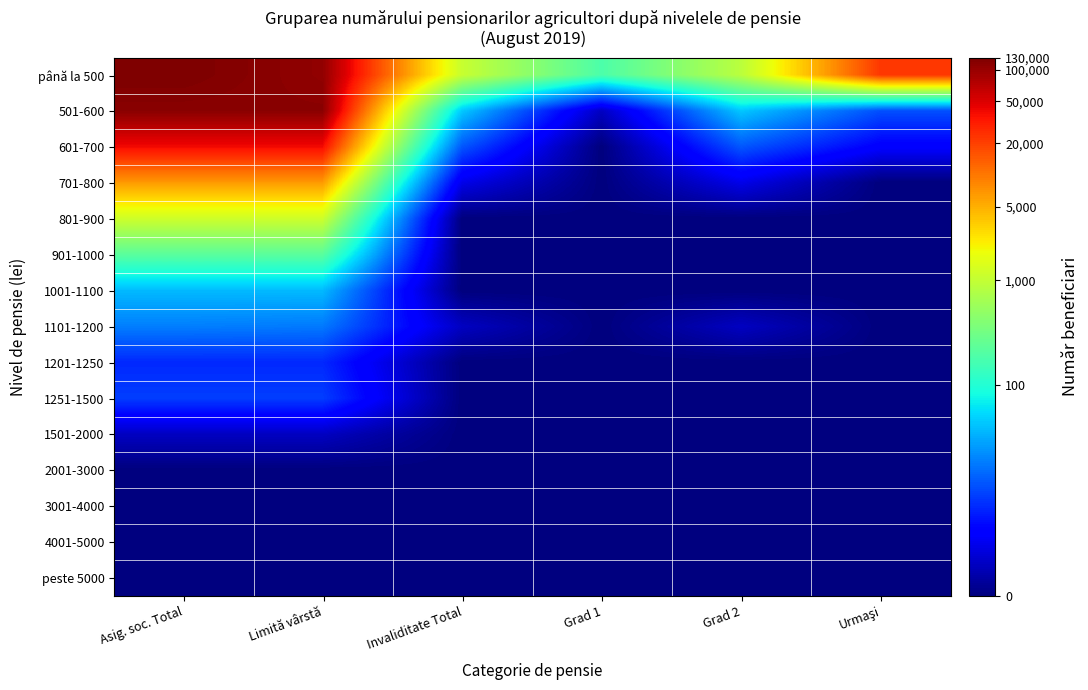

Reading left to right, extract all data points from this chart.

până la 500: Asig. soc. Total=11.8	Limită vârstă=11.6	Invaliditate Total=7.0	Grad 1=5.2	Grad 2=6.8	Urmaşi=10.0
501-600: Asig. soc. Total=11.7	Limită vârstă=11.7	Invaliditate Total=3.8	Grad 1=0.7	Grad 2=3.8	Urmaşi=2.4
601-700: Asig. soc. Total=10.6	Limită vârstă=10.6	Invaliditate Total=2.5	Grad 1=0.0	Grad 2=2.5	Urmaşi=1.4
701-800: Asig. soc. Total=8.8	Limită vârstă=8.8	Invaliditate Total=1.1	Grad 1=0.0	Grad 2=1.1	Urmaşi=0.0
801-900: Asig. soc. Total=7.1	Limită vârstă=7.1	Invaliditate Total=0.0	Grad 1=0.0	Grad 2=0.0	Urmaşi=0.0
901-1000: Asig. soc. Total=5.4	Limită vârstă=5.4	Invaliditate Total=0.0	Grad 1=0.0	Grad 2=0.0	Urmaşi=0.0
1001-1100: Asig. soc. Total=3.6	Limită vârstă=3.6	Invaliditate Total=0.0	Grad 1=0.0	Grad 2=0.0	Urmaşi=0.0
1101-1200: Asig. soc. Total=2.9	Limită vârstă=2.9	Invaliditate Total=0.7	Grad 1=0.0	Grad 2=0.7	Urmaşi=0.0
1201-1250: Asig. soc. Total=1.9	Limită vârstă=1.9	Invaliditate Total=0.0	Grad 1=0.0	Grad 2=0.0	Urmaşi=0.0
1251-1500: Asig. soc. Total=2.2	Limită vârstă=2.2	Invaliditate Total=0.0	Grad 1=0.0	Grad 2=0.0	Urmaşi=0.0
1501-2000: Asig. soc. Total=0.7	Limită vârstă=0.7	Invaliditate Total=0.0	Grad 1=0.0	Grad 2=0.0	Urmaşi=0.0
2001-3000: Asig. soc. Total=0.0	Limită vârstă=0.0	Invaliditate Total=0.0	Grad 1=0.0	Grad 2=0.0	Urmaşi=0.0
3001-4000: Asig. soc. Total=0.0	Limită vârstă=0.0	Invaliditate Total=0.0	Grad 1=0.0	Grad 2=0.0	Urmaşi=0.0
4001-5000: Asig. soc. Total=0.0	Limită vârstă=0.0	Invaliditate Total=0.0	Grad 1=0.0	Grad 2=0.0	Urmaşi=0.0
peste 5000: Asig. soc. Total=0.0	Limită vârstă=0.0	Invaliditate Total=0.0	Grad 1=0.0	Grad 2=0.0	Urmaşi=0.0